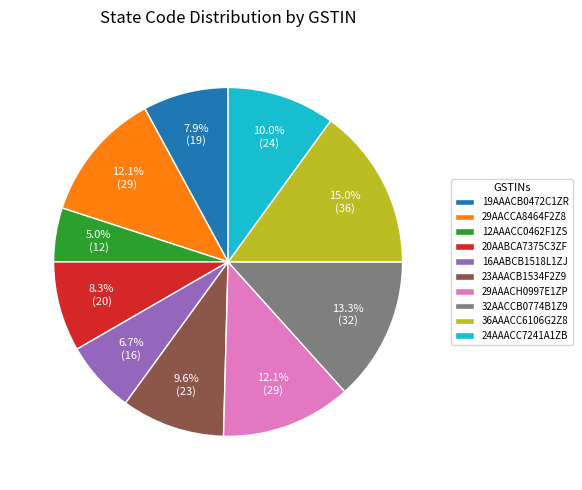

Combined, what portion of the pie is 16AABCB1518L1ZJ and 32AACCB0774B1Z9?

20.0%